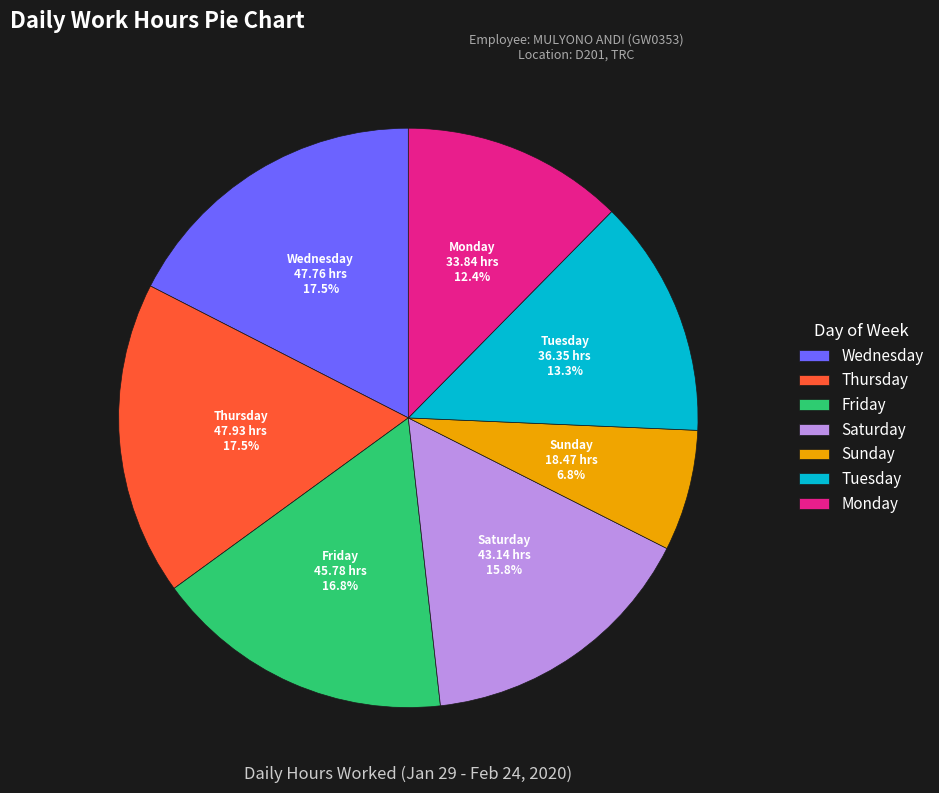

Between Sunday and Tuesday, which is larger?

Tuesday